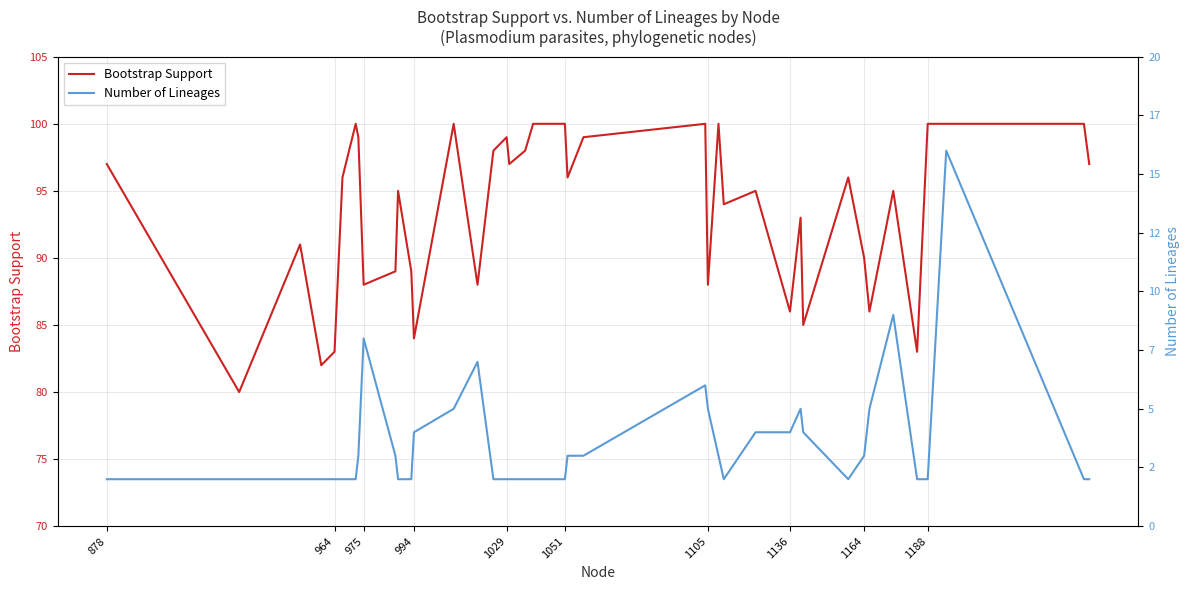

What is the greatest value displayed?

100